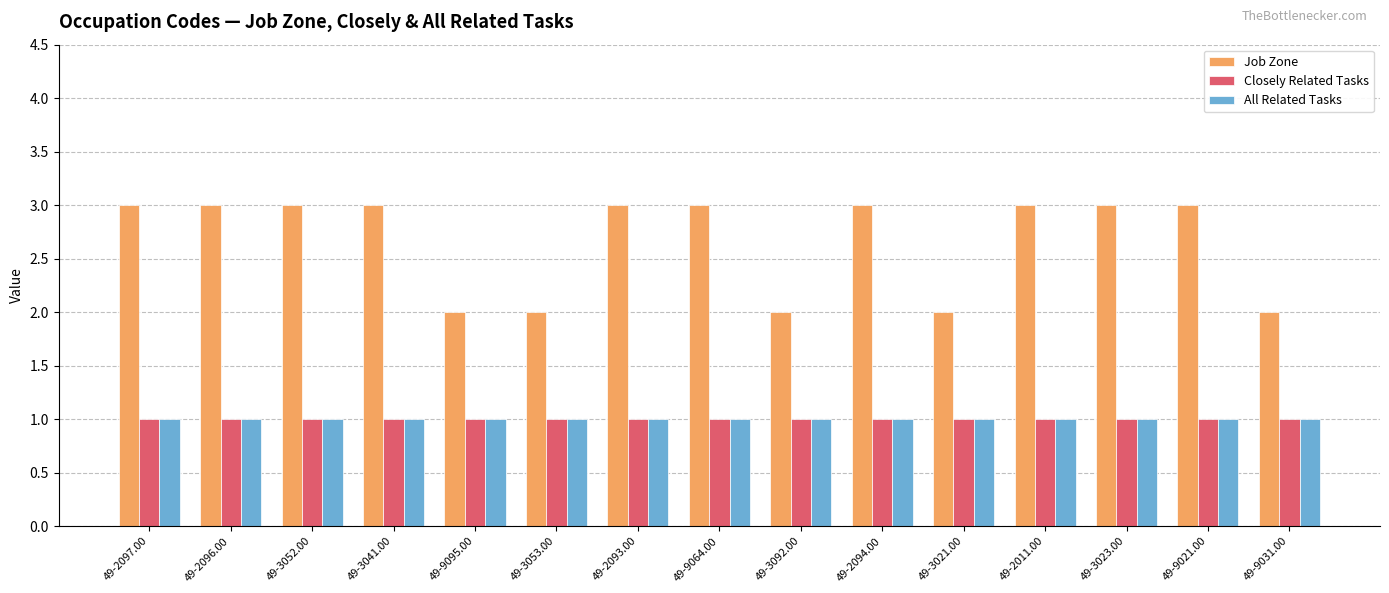

How many bars are there in total?

45